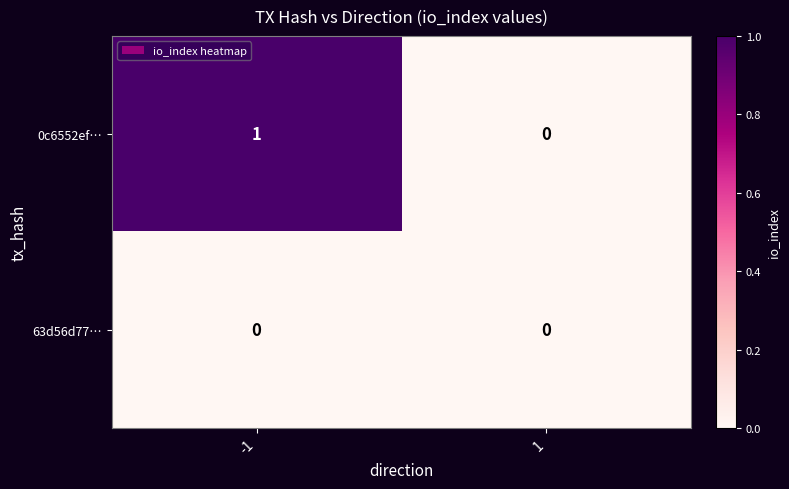

Which series changed the most between -1 and 1?

0c6552ef…